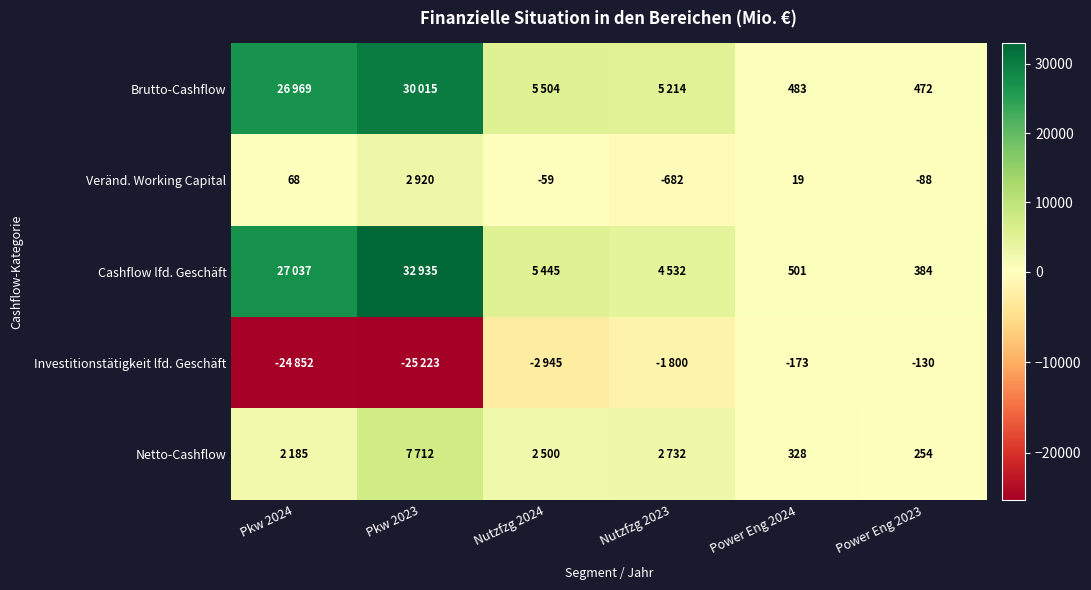

What is the maximum value shown in the chart?

32935